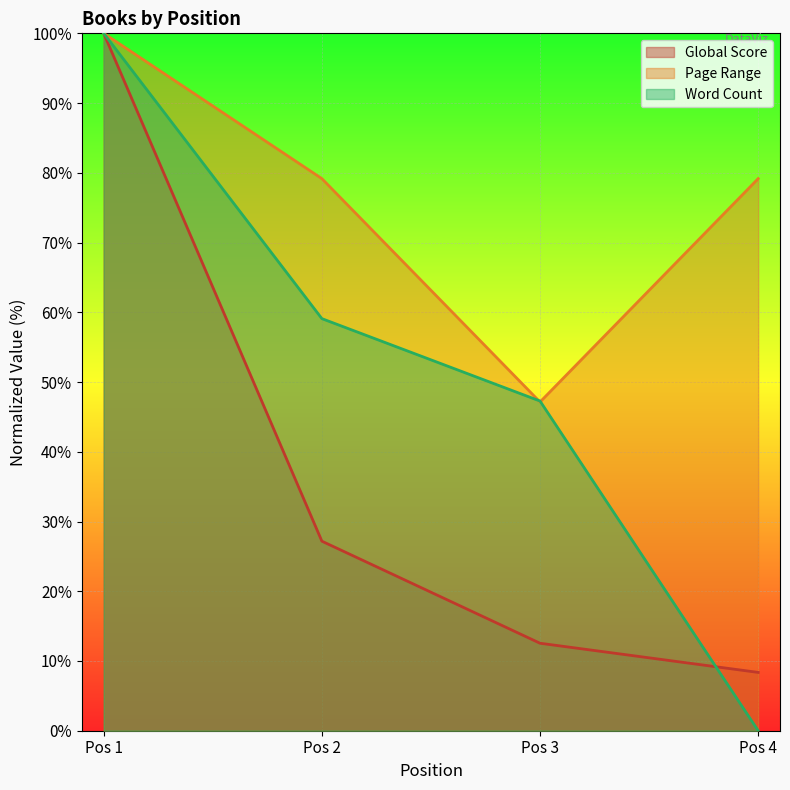

True or false: Page Range and Global Score intersect in this chart.

False